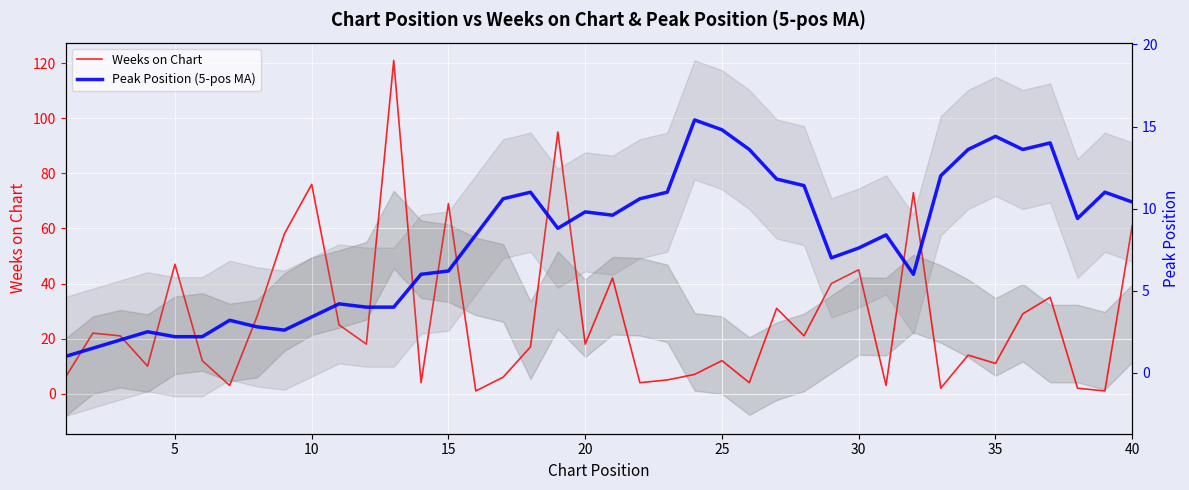

After their last crossing, which series has the higher values: Peak Position (5-pos MA) or Weeks on Chart?

Weeks on Chart